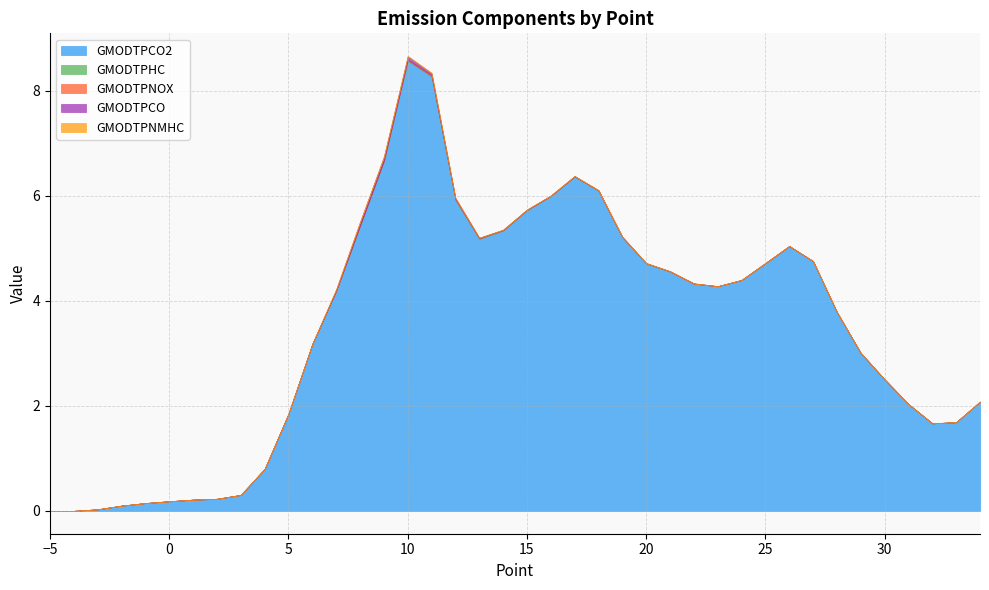

How many lines are shown in the chart?

5